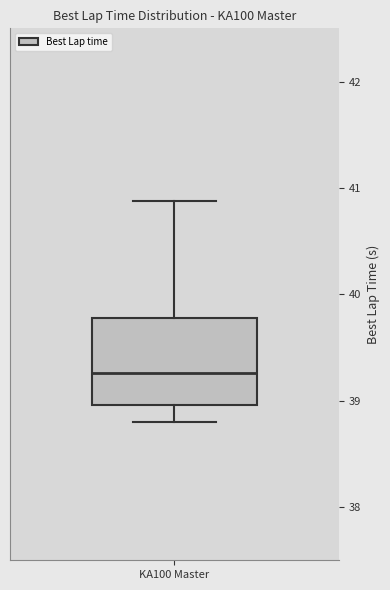

Transcribe this box plot: give where the median line is, the range the box spans, and where the two whiskers end, as read against the y-axis. The values are not printed on the chart, so give them approximately, as read against the axis.

median 39.3, box 39.0 to 39.8, whiskers 38.8 to 40.9